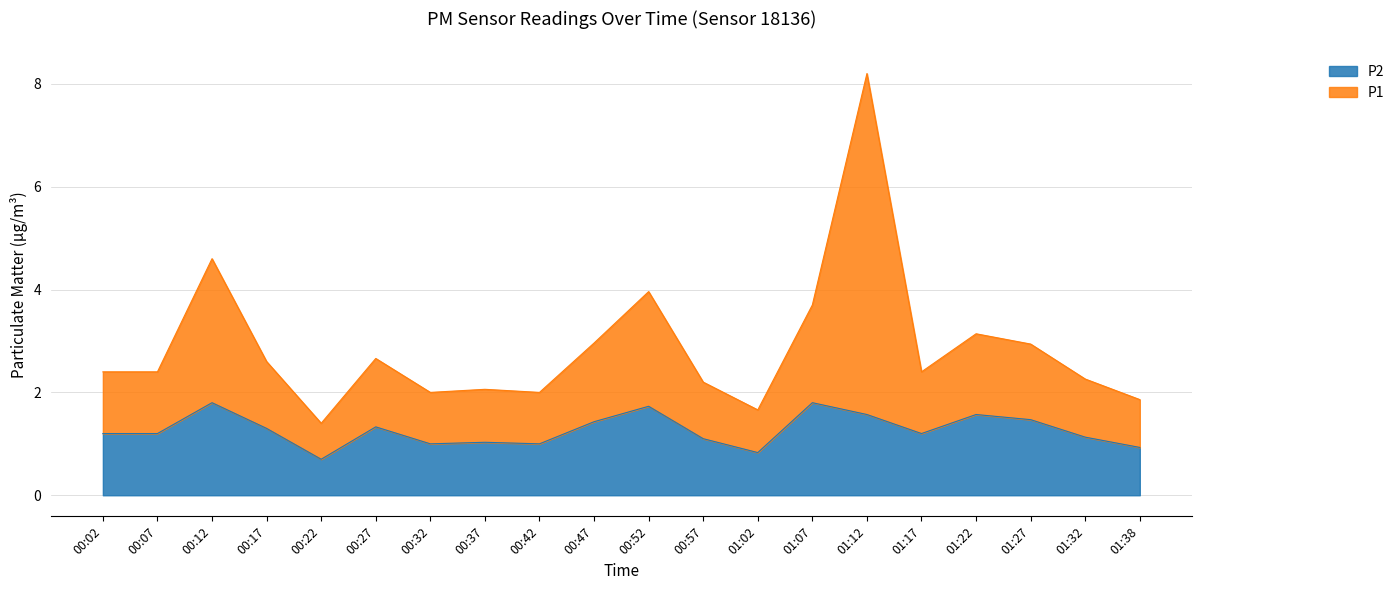

Reading left to right, extract all data points from this chart.

P1: 2.4	2.4	4.6	2.6	1.4	2.7	2.0	2.1	2.0	3.0	4.0	2.2	1.7	3.7	8.2	2.4	3.1	2.9	2.3	1.9
P2: 1.2	1.2	1.8	1.3	0.7	1.3	1.0	1.0	1.0	1.4	1.7	1.1	0.8	1.8	1.6	1.2	1.6	1.5	1.1	0.9